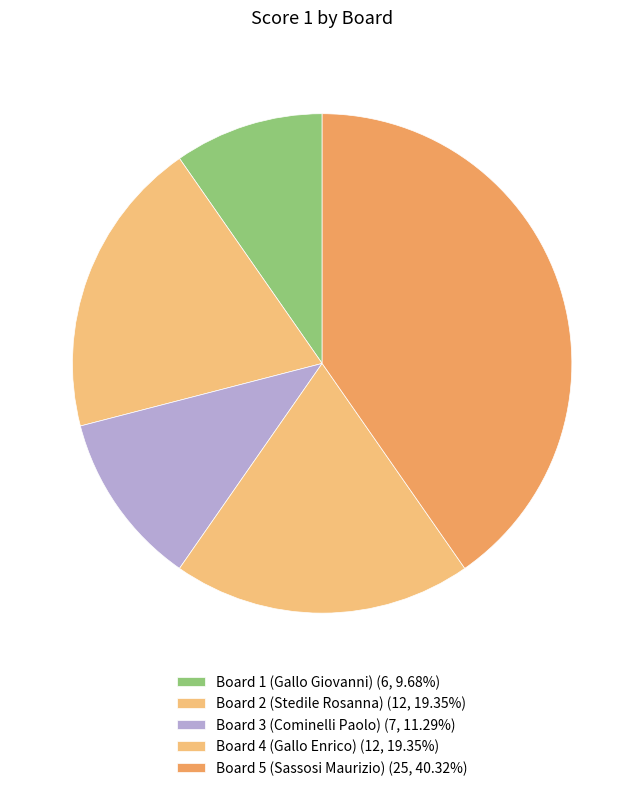

Combined, what portion of the pie is Board 5 (Sassosi Maurizio) and Board 3 (Cominelli Paolo)?

51.6%